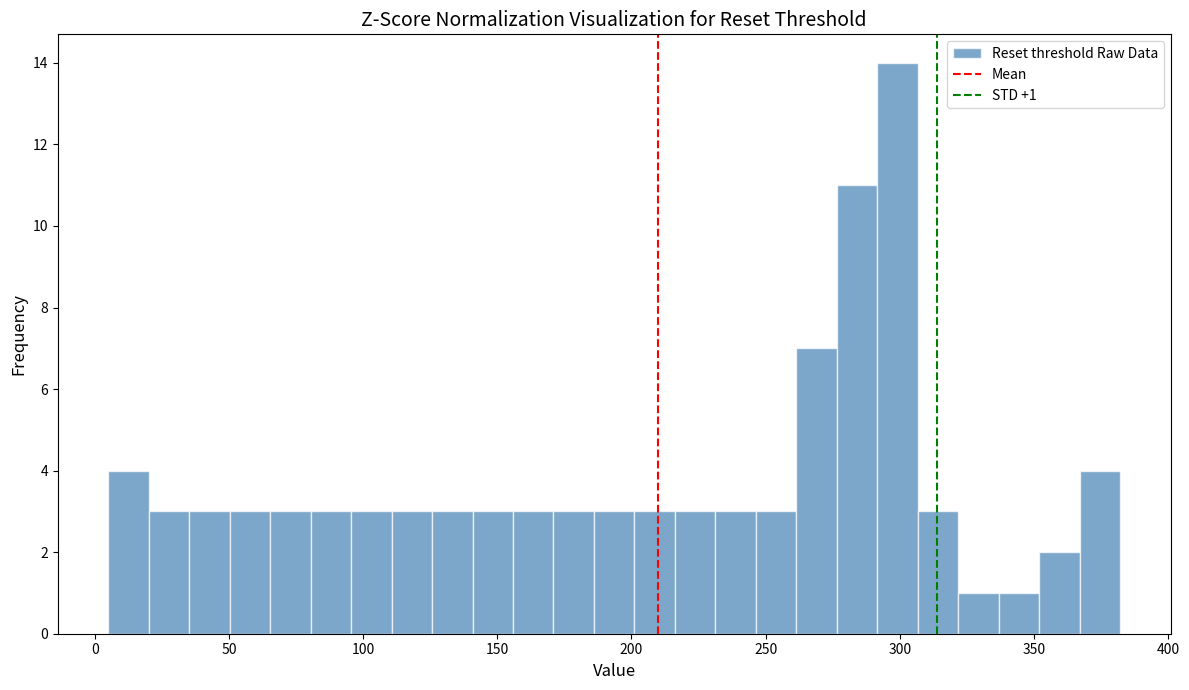

Read against the x-axis, roughly where is the centre of the tallest bar?

300